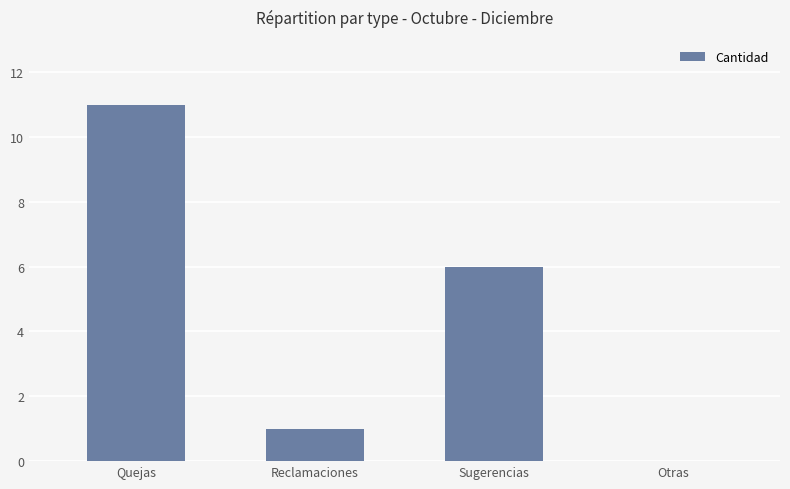

Is it true that the value at Sugerencias is 10?

False